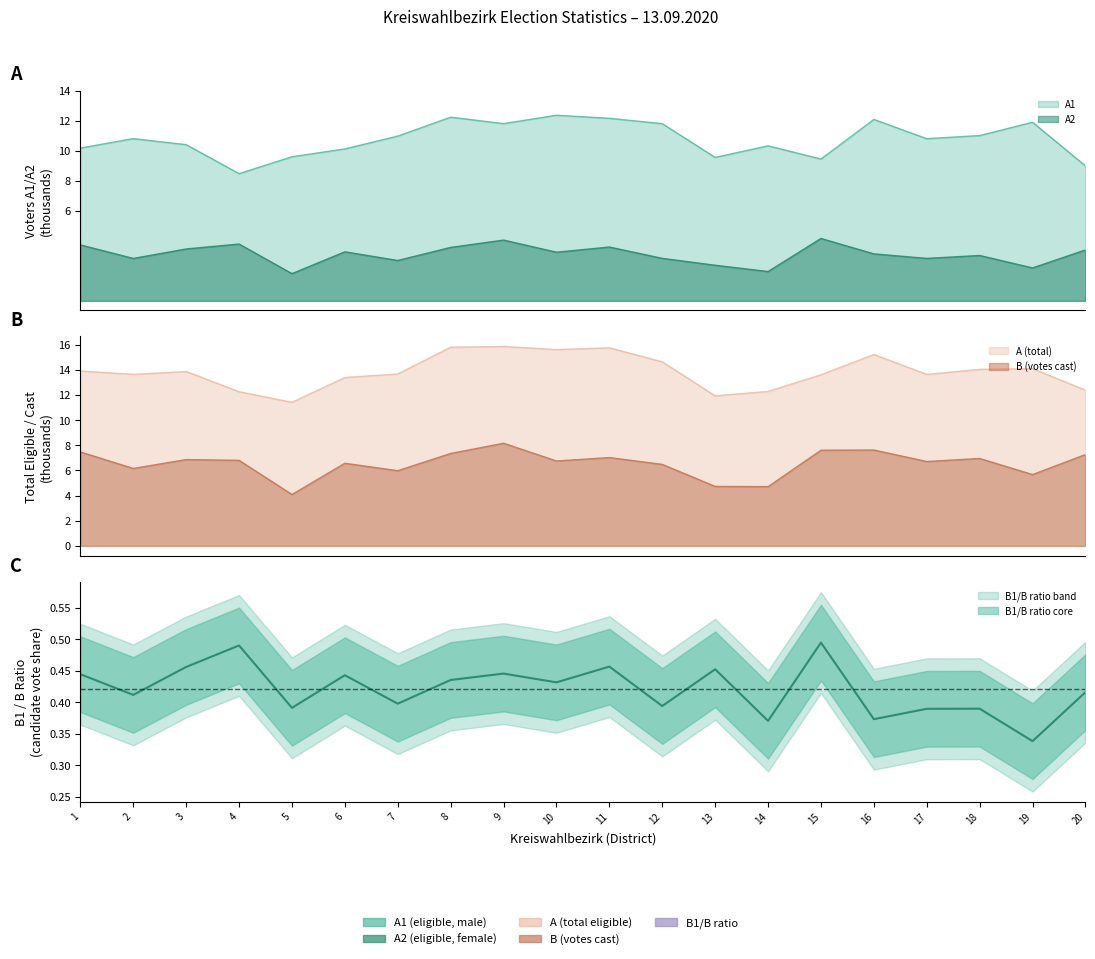

True or false: A and A2 cross at least once.

False